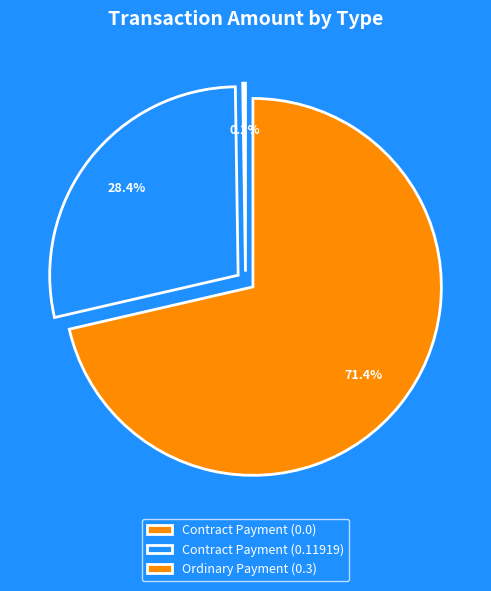

How many slices are in this pie chart?

3